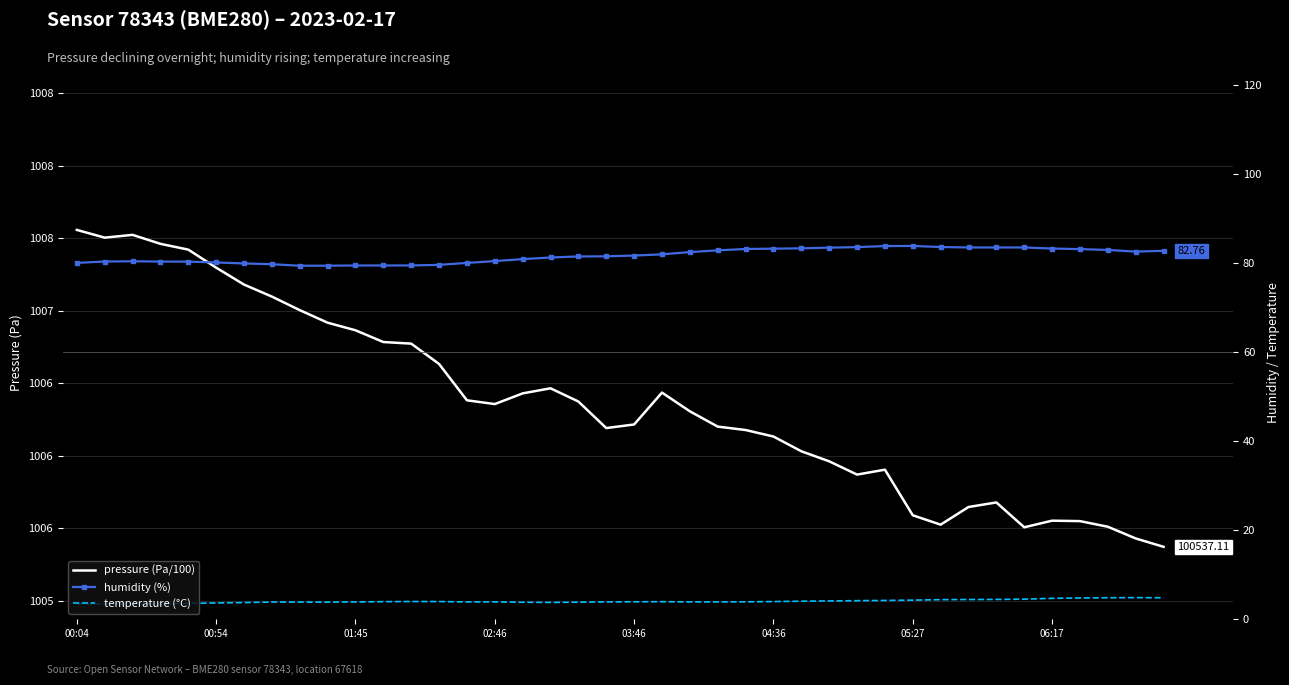

True or false: humidity and temperature intersect in this chart.

False